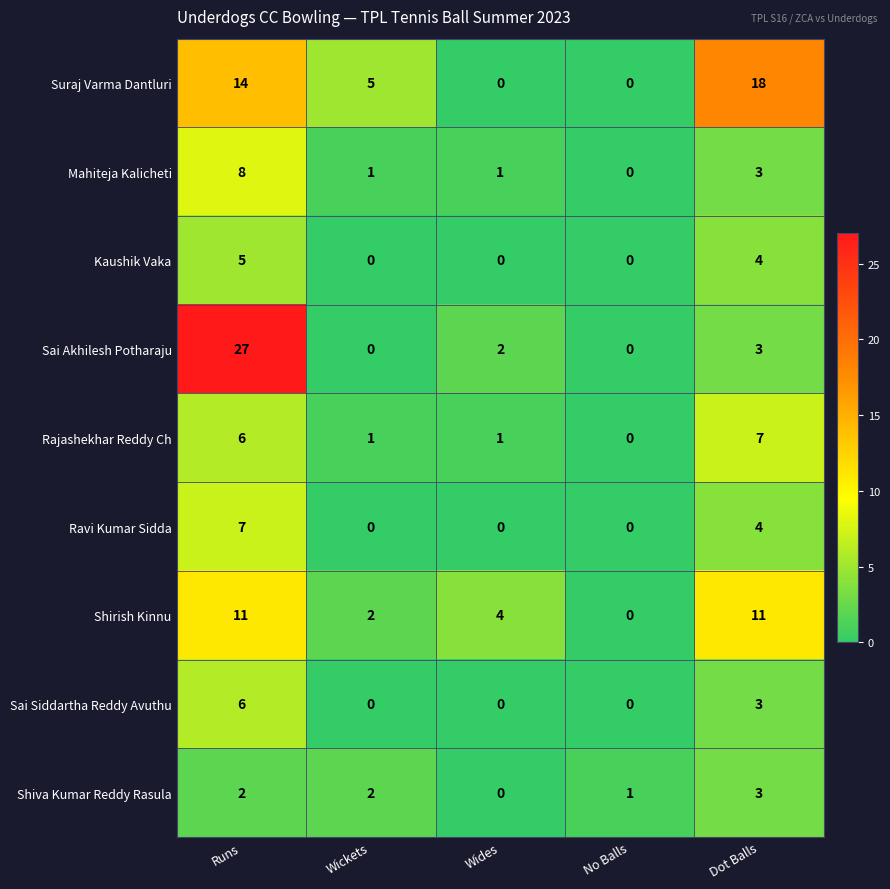

At which category is the sum across all series the highest?

Runs